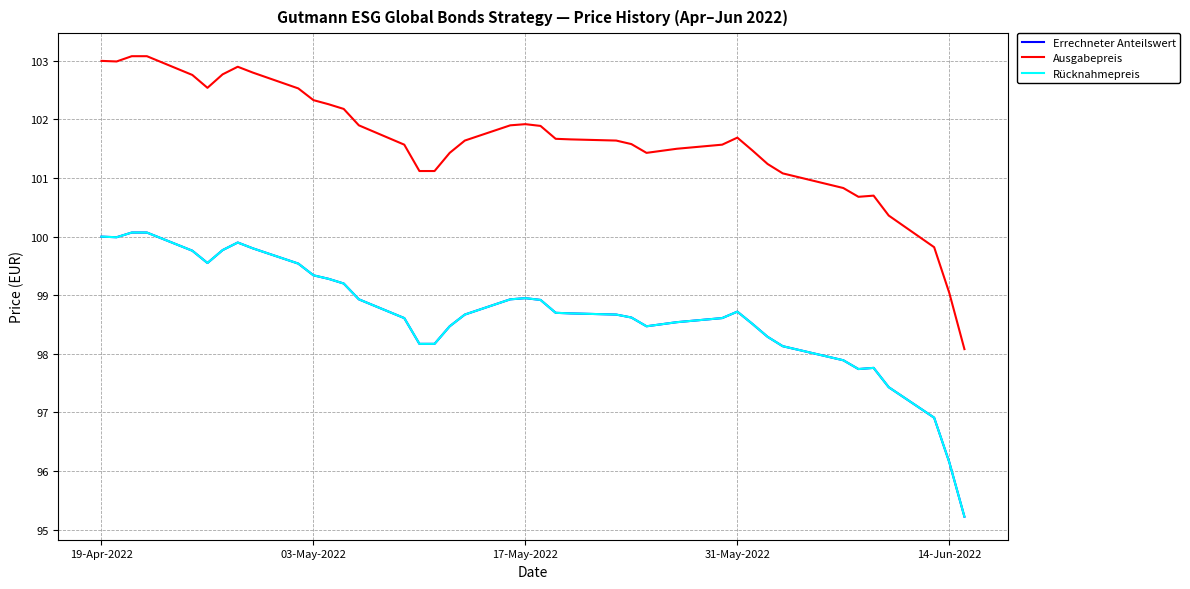

At which label does Errechneter Anteilswert first exceed 98?

19-Apr-2022